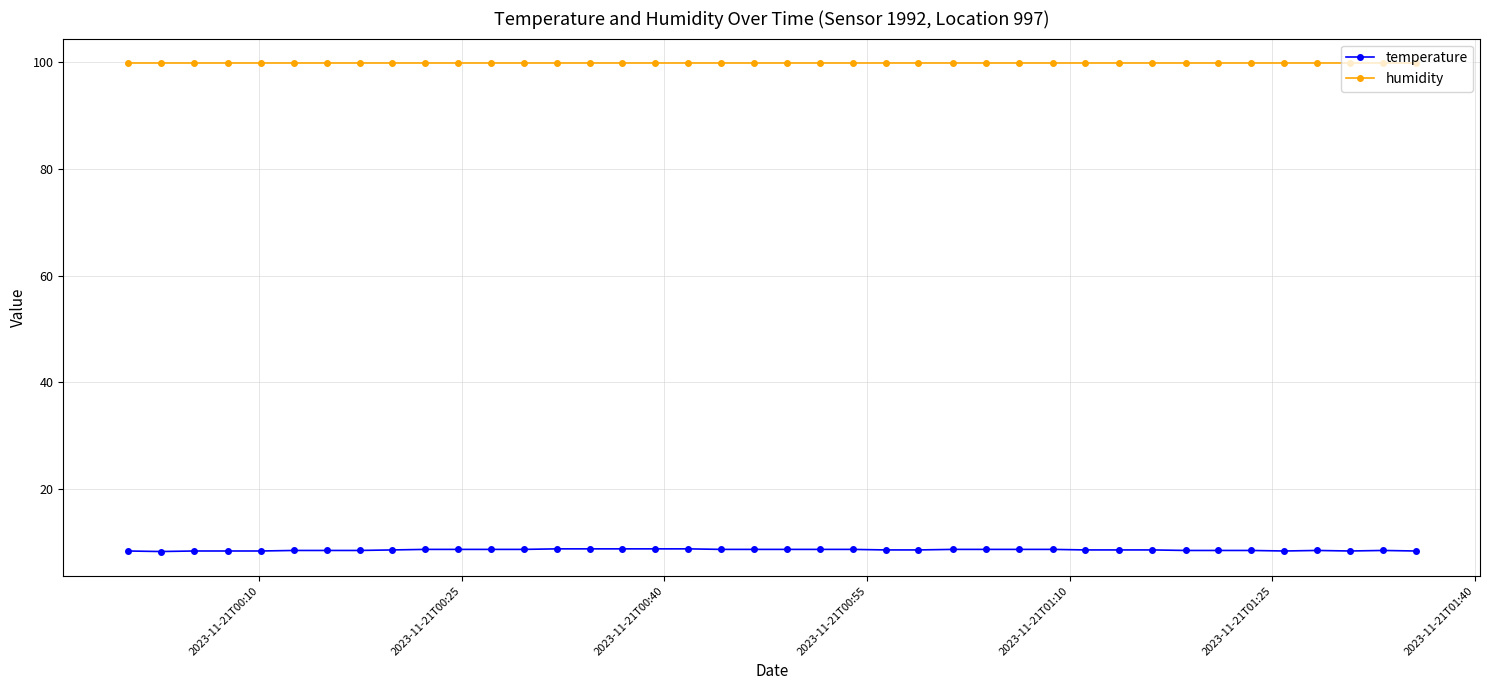

True or false: humidity and temperature intersect in this chart.

False